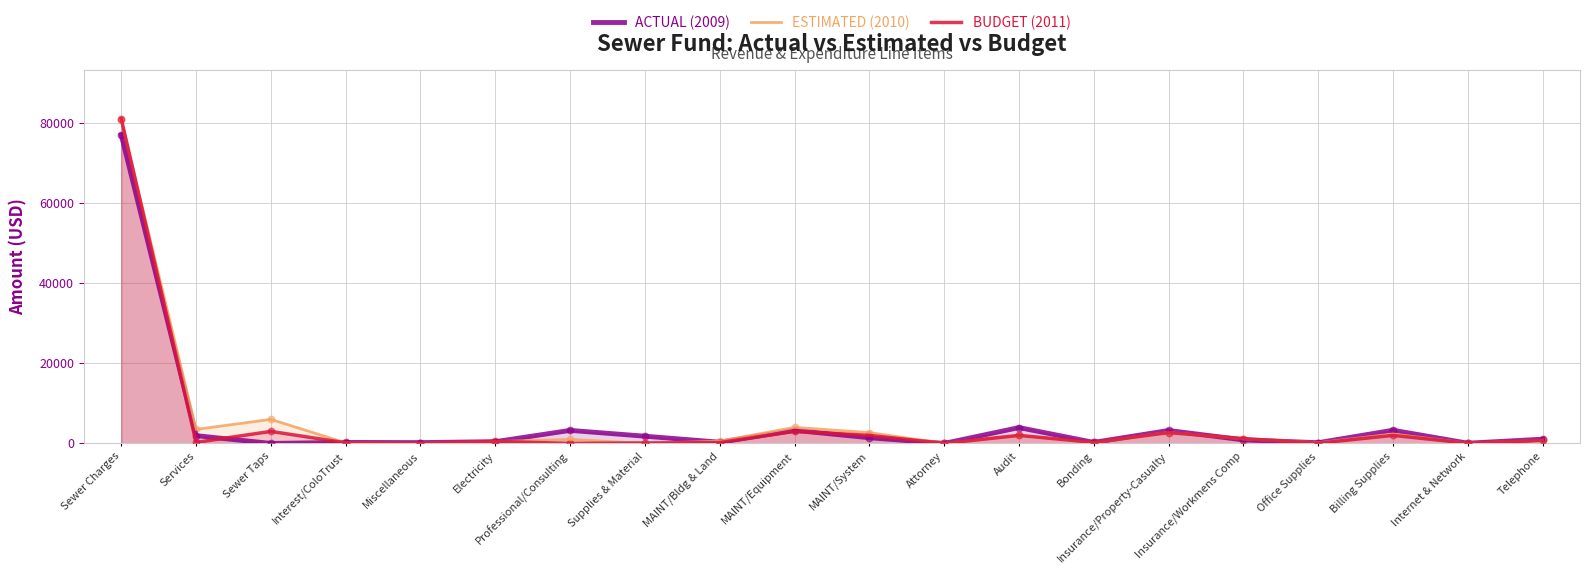

Which series contains the lowest Y value?

ACTUAL (2009)